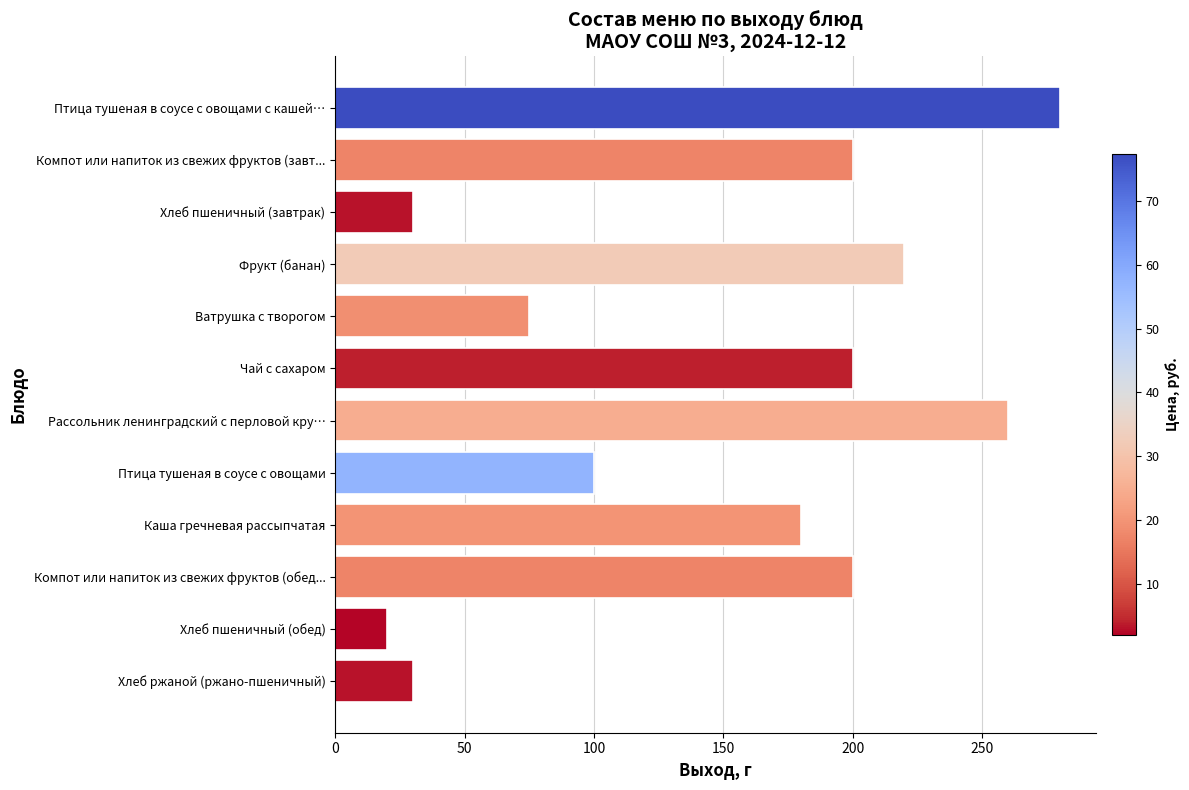

What is the label of the 7th bar from the top?

Рассольник ленинградский с перловой кру…